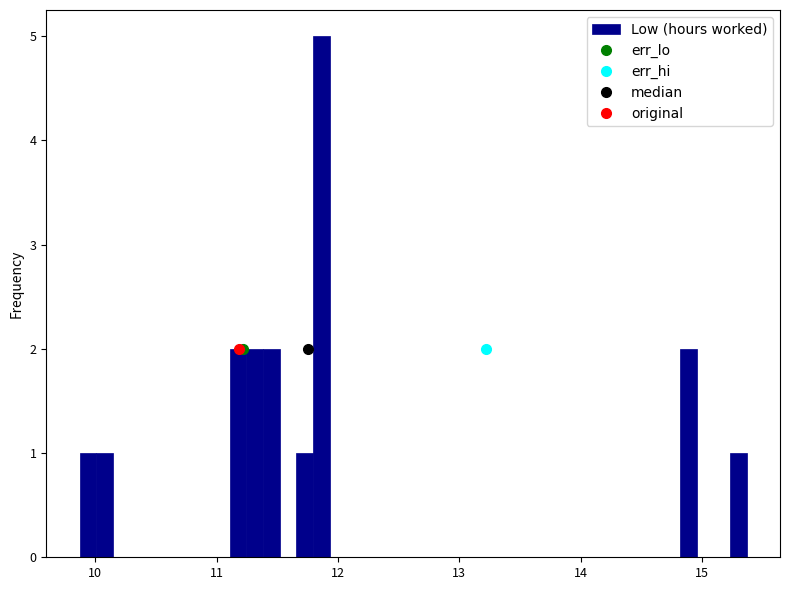

Read against the x-axis, roughly where is the centre of the tallest bar?

11.9